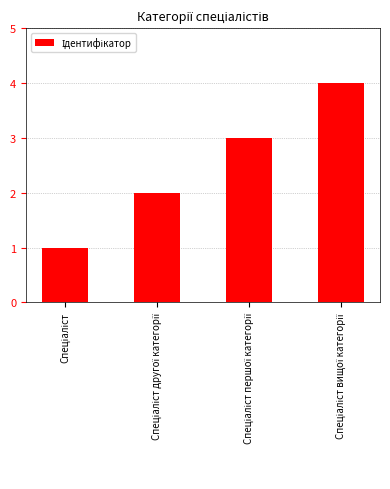

What is the maximum value shown in the chart?

4